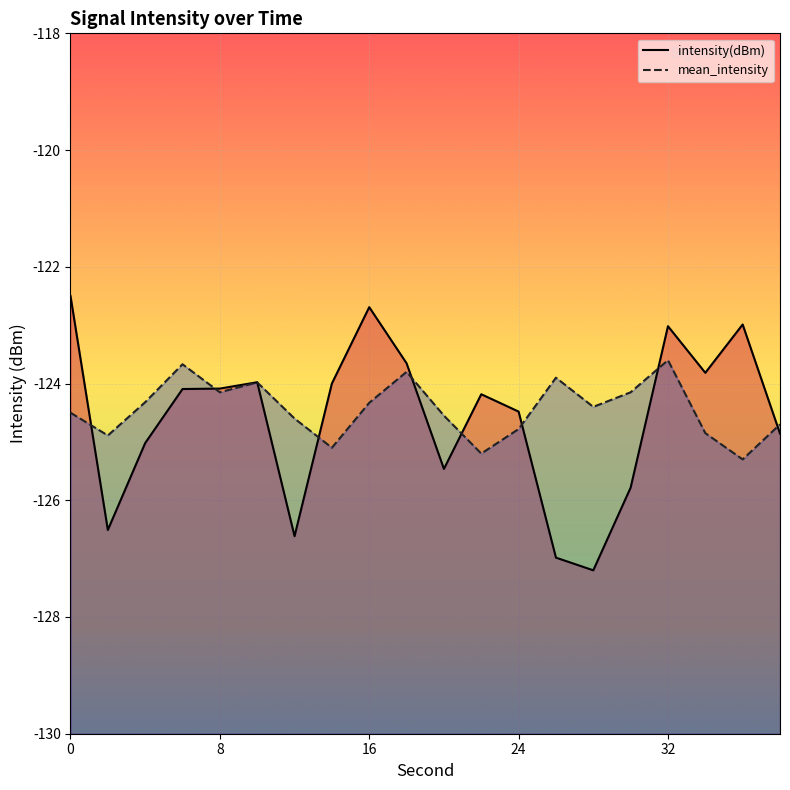

What is the difference between the maximum and minimum values in the intensity(dBm) series?

4.7